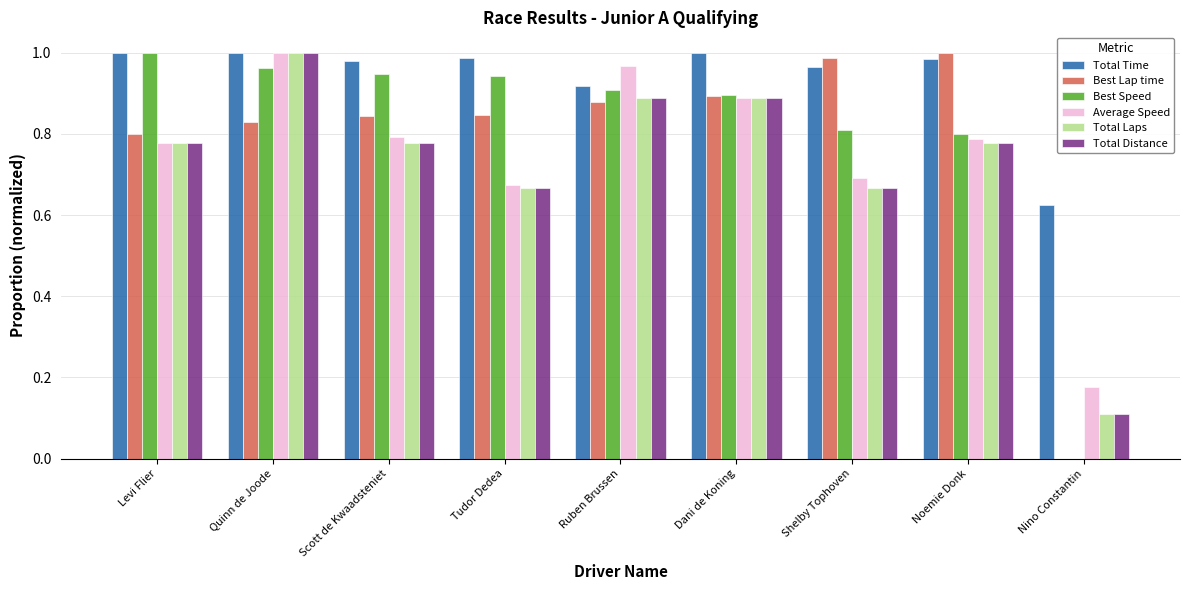

Is the value of Average Speed at Dani de Koning greater than the value of Best Speed at Quinn de Joode?

No